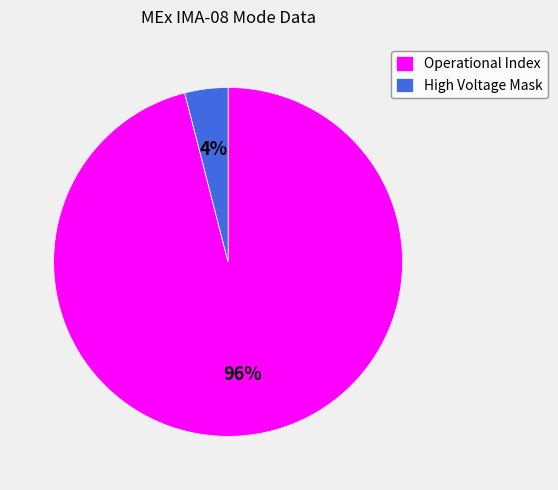

To the nearest percent, what portion does Operational Index represent?

96%